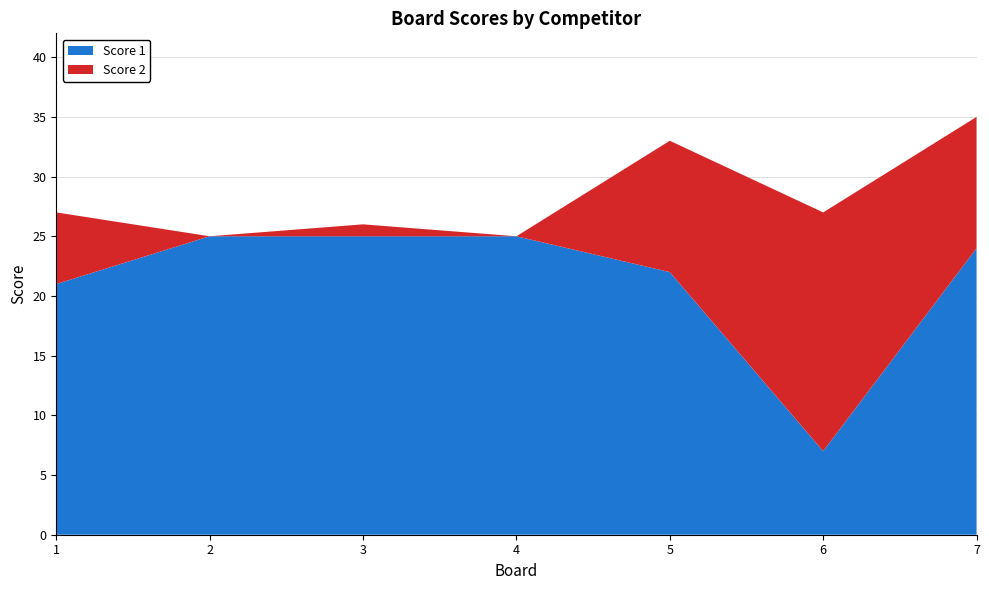

Reading left to right, transcribe all the data shown in this chart.

Score 1: 21	25	25	25	22	7	24
Score 2: 6	0	1	0	11	20	11